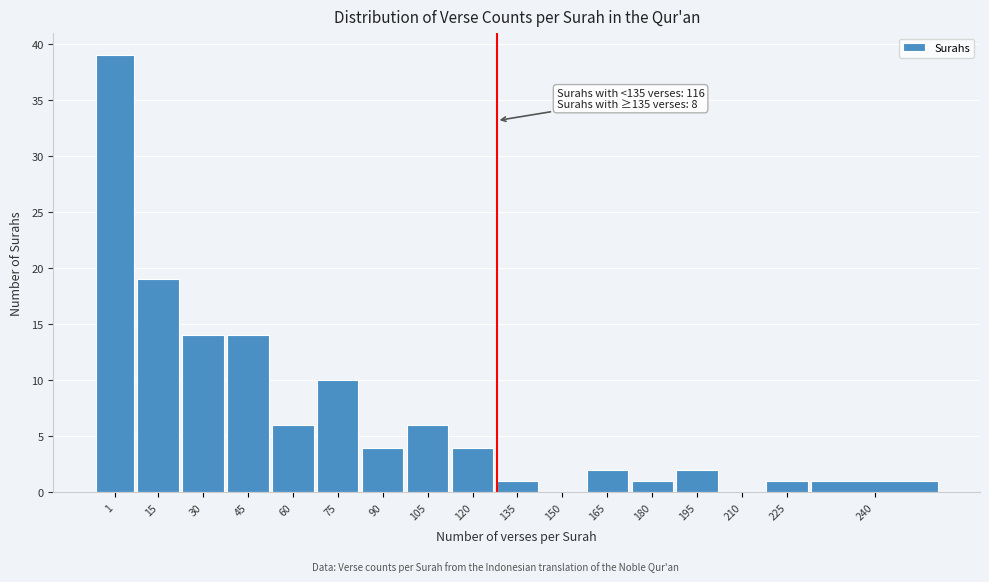

Reading left to right, list all the values displayed in this chart.

1=39	15=19	30=14	45=14	60=6	75=10	90=4	105=6	120=4	135=1	150=0	165=2	180=1	195=2	210=0	225=1	240=1